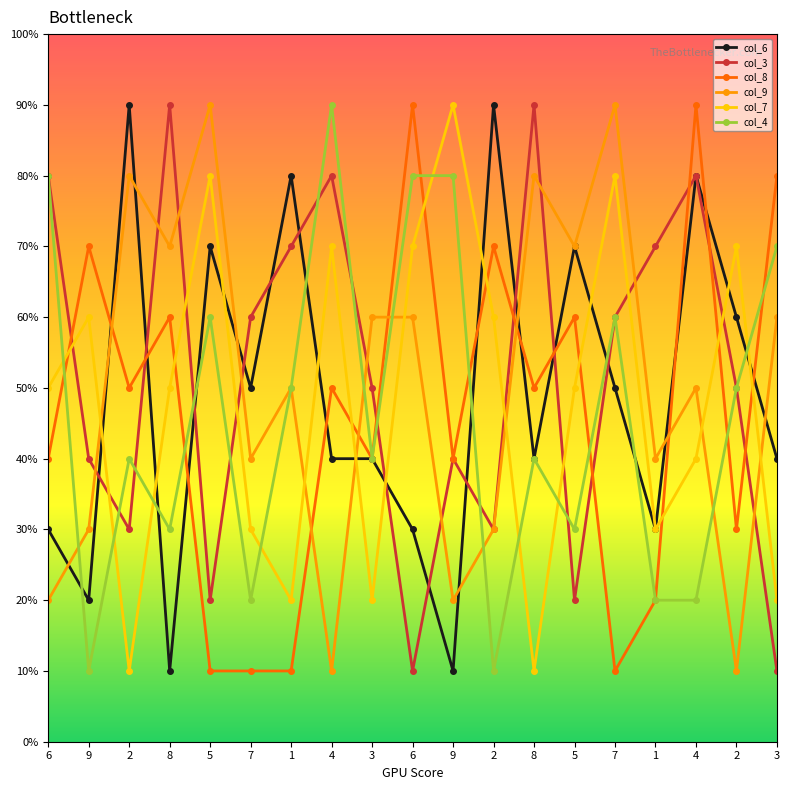

Which series has the largest range (max minus min)?

col_6